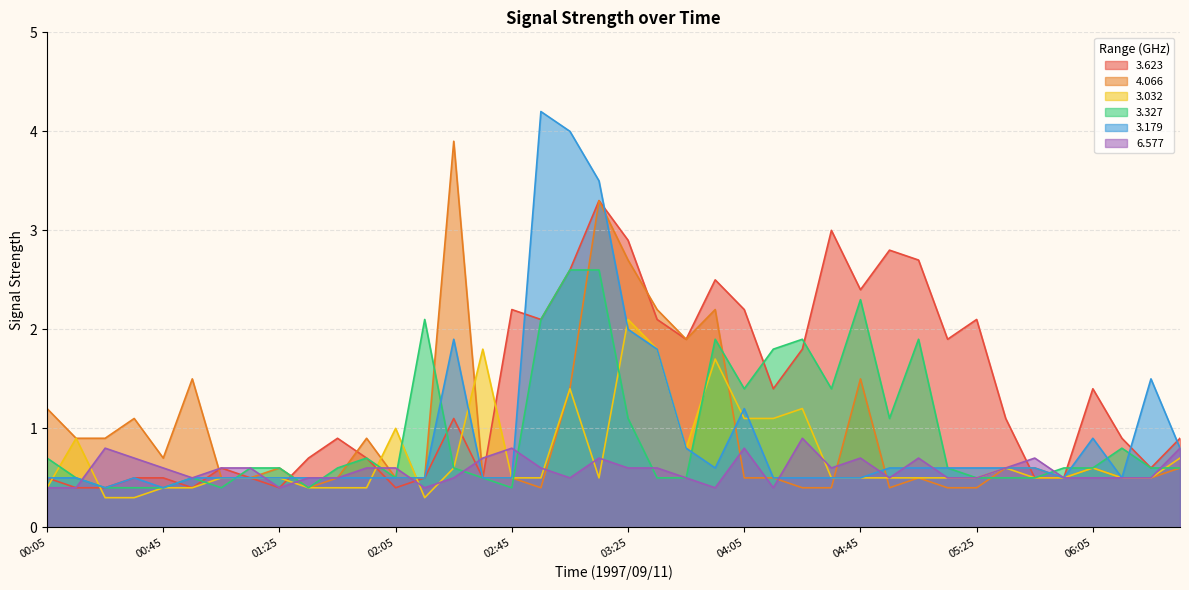

Reading left to right, list all the values displayed in this chart.

3.623: 00:05=0.5	00:15=0.4	00:25=0.4	00:35=0.5	00:45=0.5	00:55=0.4	01:05=0.6	01:15=0.5	01:25=0.4	01:35=0.7	01:45=0.9	01:55=0.7	02:05=0.4	02:15=0.5	02:25=1.1	02:35=0.5	02:45=2.2	02:55=2.1	03:05=2.6	03:15=3.3	03:25=2.9	03:35=2.1	03:45=1.9	03:55=2.5	04:05=2.2	04:15=1.4	04:25=1.8	04:35=3.0	04:45=2.4	04:55=2.8	05:05=2.7	05:15=1.9	05:25=2.1	05:35=1.1	05:45=0.5	05:55=0.5	06:05=1.4	06:15=0.9	06:25=0.6	06:35=0.9
4.066: 00:05=1.2	00:15=0.9	00:25=0.9	00:35=1.1	00:45=0.7	00:55=1.5	01:05=0.5	01:15=0.5	01:25=0.6	01:35=0.4	01:45=0.5	01:55=0.9	02:05=0.5	02:15=0.5	02:25=3.9	02:35=0.5	02:45=0.5	02:55=0.4	03:05=1.4	03:15=3.3	03:25=2.7	03:35=2.2	03:45=1.9	03:55=2.2	04:05=0.5	04:15=0.5	04:25=0.4	04:35=0.4	04:45=1.5	04:55=0.4	05:05=0.5	05:15=0.4	05:25=0.4	05:35=0.6	05:45=0.6	05:55=0.5	06:05=0.6	06:15=0.5	06:25=0.5	06:35=0.6
3.032: 00:05=0.4	00:15=0.9	00:25=0.3	00:35=0.3	00:45=0.4	00:55=0.4	01:05=0.5	01:15=0.5	01:25=0.5	01:35=0.4	01:45=0.4	01:55=0.4	02:05=1.0	02:15=0.3	02:25=0.6	02:35=1.8	02:45=0.5	02:55=0.5	03:05=1.4	03:15=0.5	03:25=2.1	03:35=1.8	03:45=0.8	03:55=1.7	04:05=1.1	04:15=1.1	04:25=1.2	04:35=0.5	04:45=0.5	04:55=0.5	05:05=0.5	05:15=0.5	05:25=0.5	05:35=0.6	05:45=0.5	05:55=0.5	06:05=0.6	06:15=0.5	06:25=0.5	06:35=0.7
3.327: 00:05=0.7	00:15=0.5	00:25=0.4	00:35=0.4	00:45=0.4	00:55=0.5	01:05=0.4	01:15=0.6	01:25=0.6	01:35=0.4	01:45=0.6	01:55=0.7	02:05=0.5	02:15=2.1	02:25=0.6	02:35=0.5	02:45=0.4	02:55=2.1	03:05=2.6	03:15=2.6	03:25=1.1	03:35=0.5	03:45=0.5	03:55=1.9	04:05=1.4	04:15=1.8	04:25=1.9	04:35=1.4	04:45=2.3	04:55=1.1	05:05=1.9	05:15=0.6	05:25=0.5	05:35=0.5	05:45=0.5	05:55=0.6	06:05=0.6	06:15=0.8	06:25=0.6	06:35=0.6
3.179: 00:05=0.5	00:15=0.5	00:25=0.4	00:35=0.5	00:45=0.4	00:55=0.5	01:05=0.5	01:15=0.5	01:25=0.5	01:35=0.5	01:45=0.5	01:55=0.5	02:05=0.5	02:15=0.5	02:25=1.9	02:35=0.5	02:45=0.5	02:55=4.2	03:05=4.0	03:15=3.5	03:25=2.0	03:35=1.8	03:45=0.8	03:55=0.6	04:05=1.2	04:15=0.5	04:25=0.5	04:35=0.5	04:45=0.5	04:55=0.6	05:05=0.6	05:15=0.6	05:25=0.6	05:35=0.6	05:45=0.6	05:55=0.5	06:05=0.9	06:15=0.5	06:25=1.5	06:35=0.8
6.577: 00:05=0.4	00:15=0.4	00:25=0.8	00:35=0.7	00:45=0.6	00:55=0.5	01:05=0.6	01:15=0.6	01:25=0.4	01:35=0.5	01:45=0.5	01:55=0.6	02:05=0.6	02:15=0.4	02:25=0.5	02:35=0.7	02:45=0.8	02:55=0.6	03:05=0.5	03:15=0.7	03:25=0.6	03:35=0.6	03:45=0.5	03:55=0.4	04:05=0.8	04:15=0.4	04:25=0.9	04:35=0.6	04:45=0.7	04:55=0.5	05:05=0.7	05:15=0.5	05:25=0.5	05:35=0.6	05:45=0.7	05:55=0.5	06:05=0.5	06:15=0.5	06:25=0.5	06:35=0.8